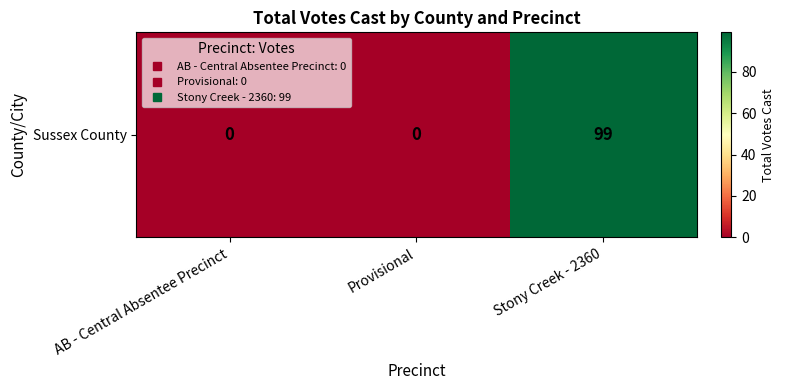

How many values are above zero?

1